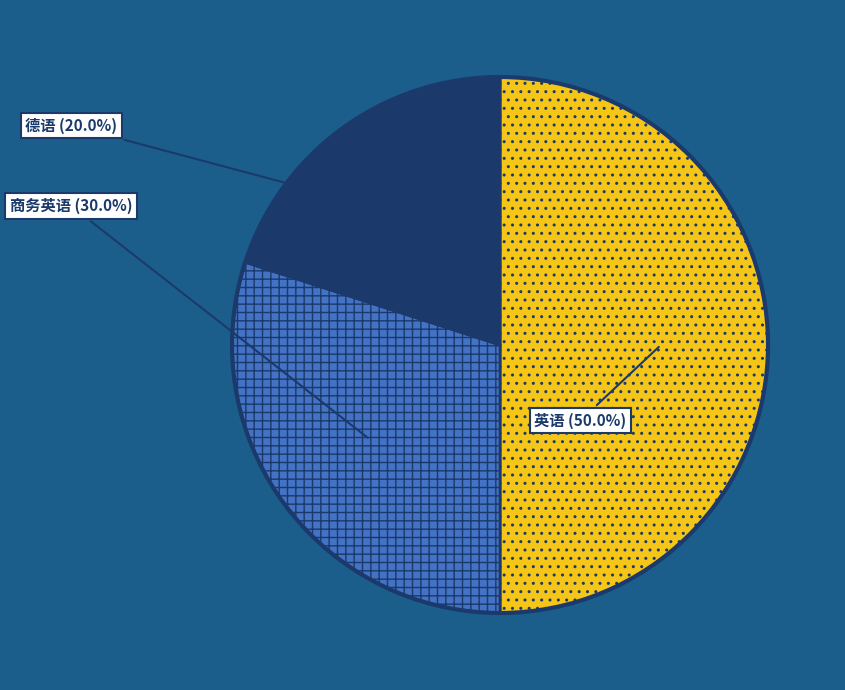

True or false: 英语 accounts for 50% of the total.

True